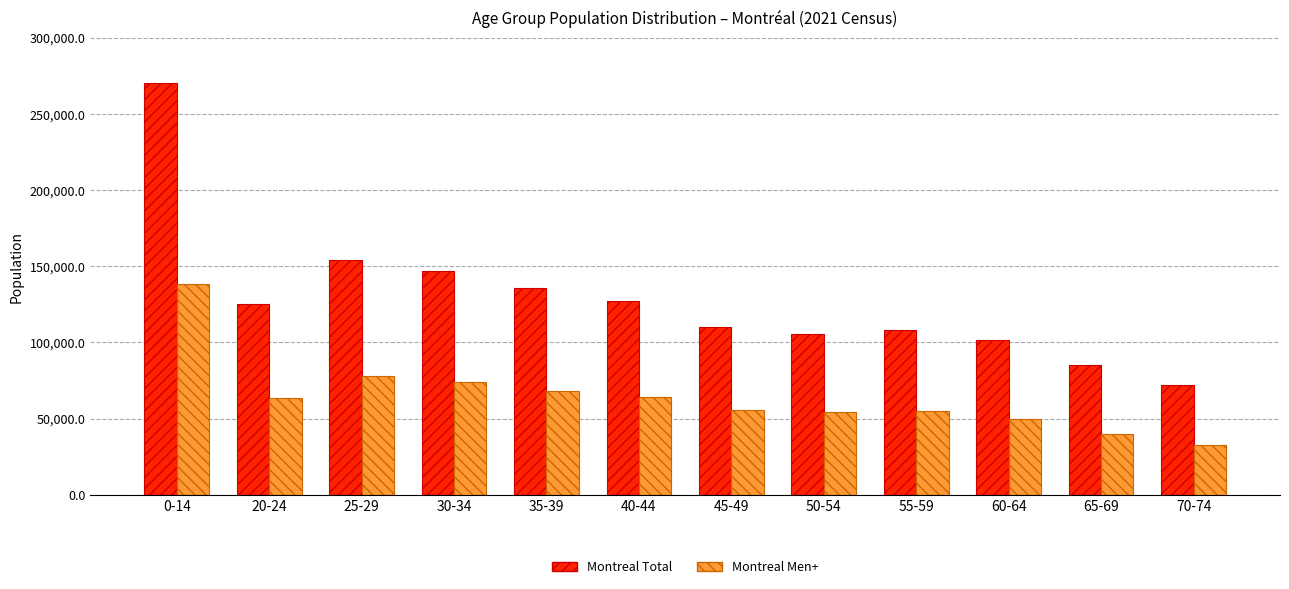

Count the number of categories in the chart.

12